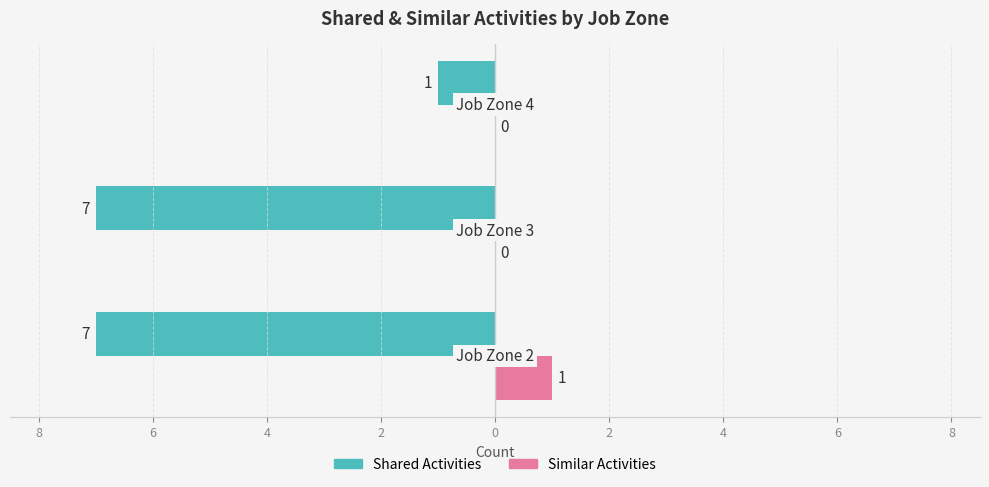

How many bars are there in each group?

2